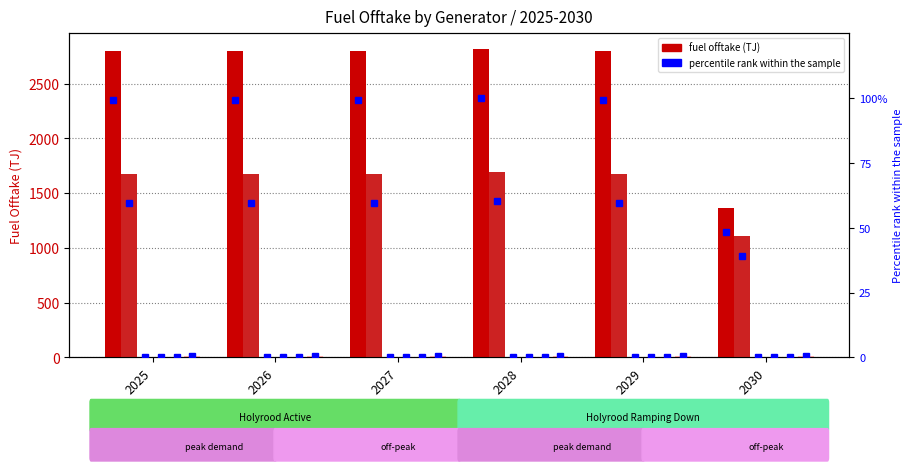

Does the chart contain stacked bars?

No